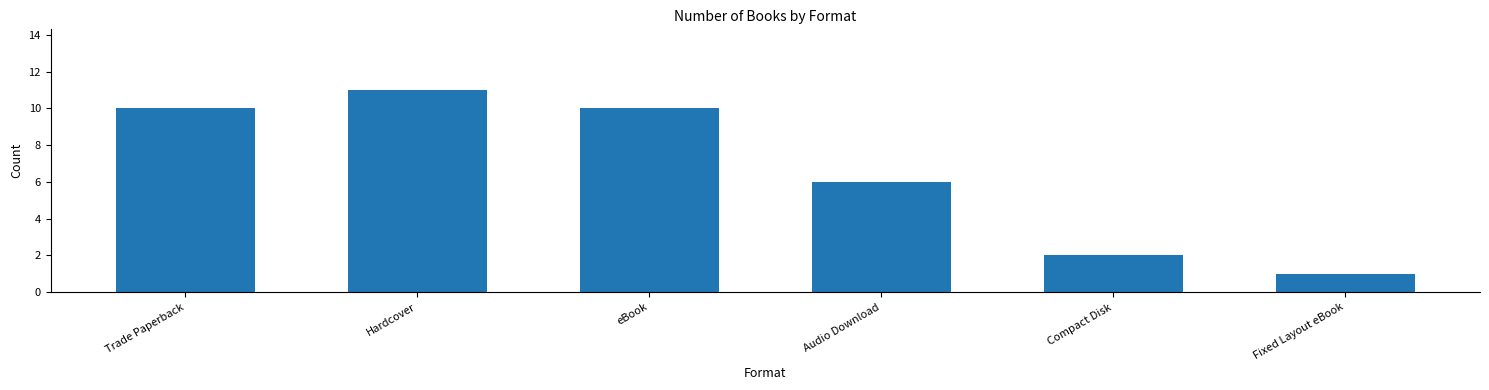

Reading left to right, extract all data points from this chart.

10	11	10	6	2	1